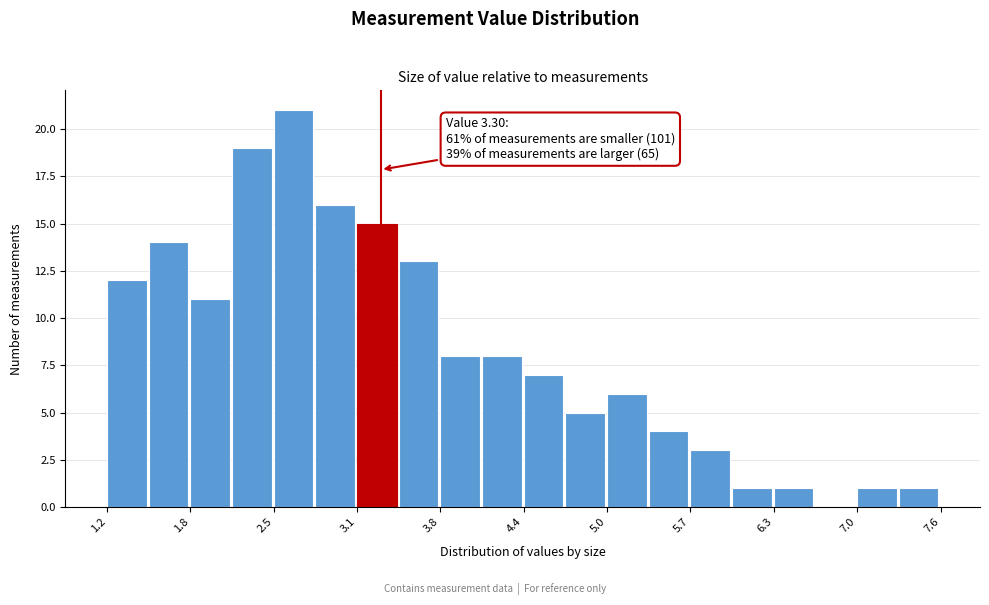

Read against the x-axis, roughly where is the centre of the tallest bar?

2.6